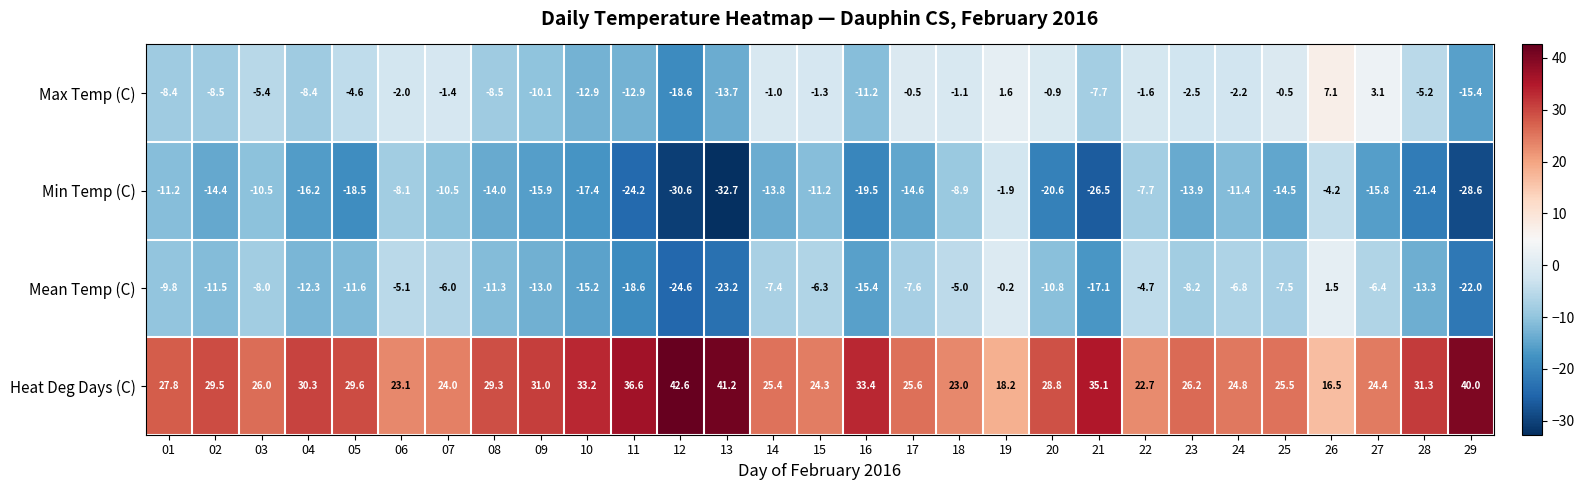

Rank the series by their maximum value, from highest to lowest.

Heat Deg Days (C), Max Temp (C), Mean Temp (C), Min Temp (C)